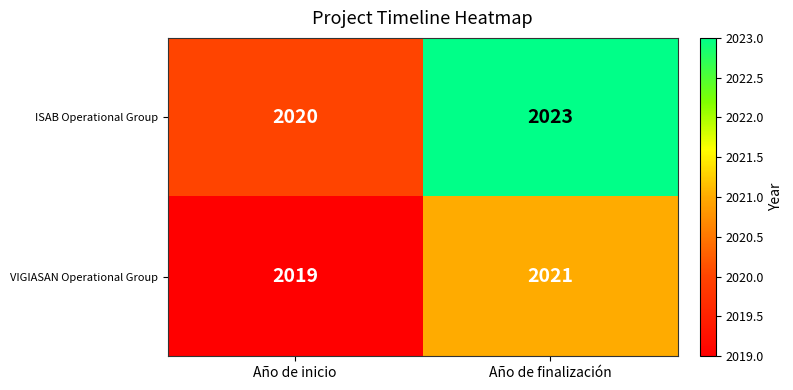

At which label does VIGIASAN Operational Group reach its peak?

Año de finalización